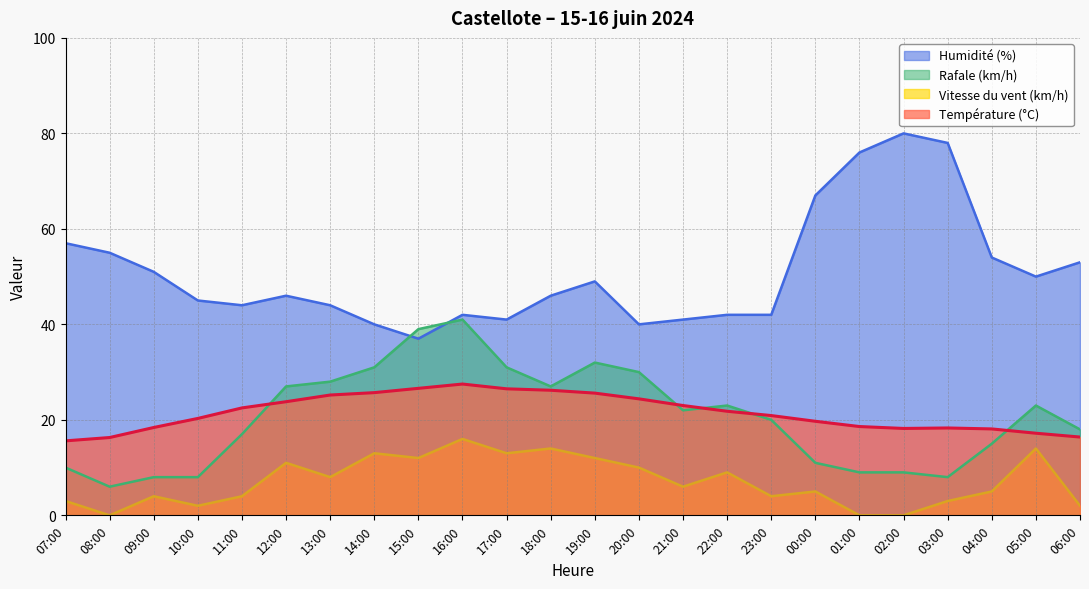

Does the chart have visible grid lines?

Yes